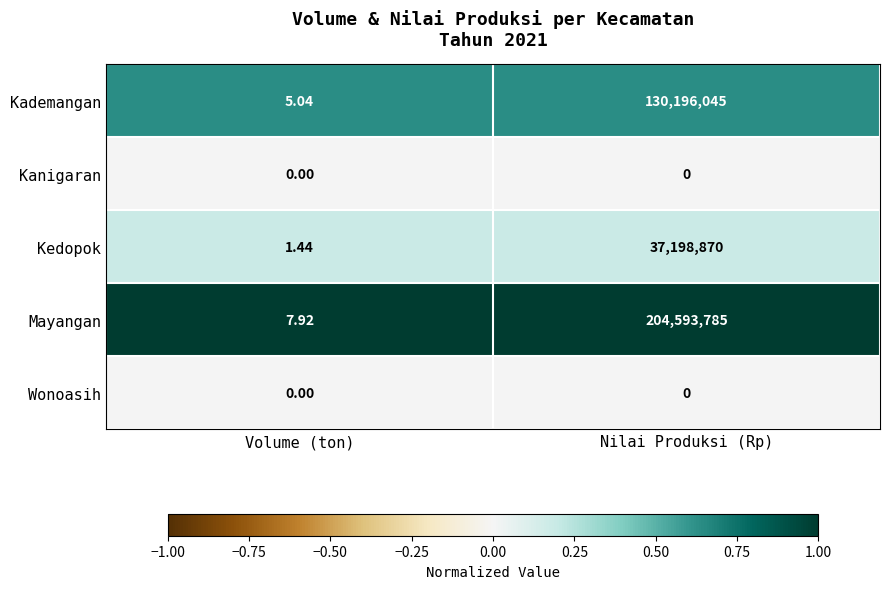

Between Volume (ton) and Nilai Produksi (Rp), which series saw the biggest shift?

Mayangan